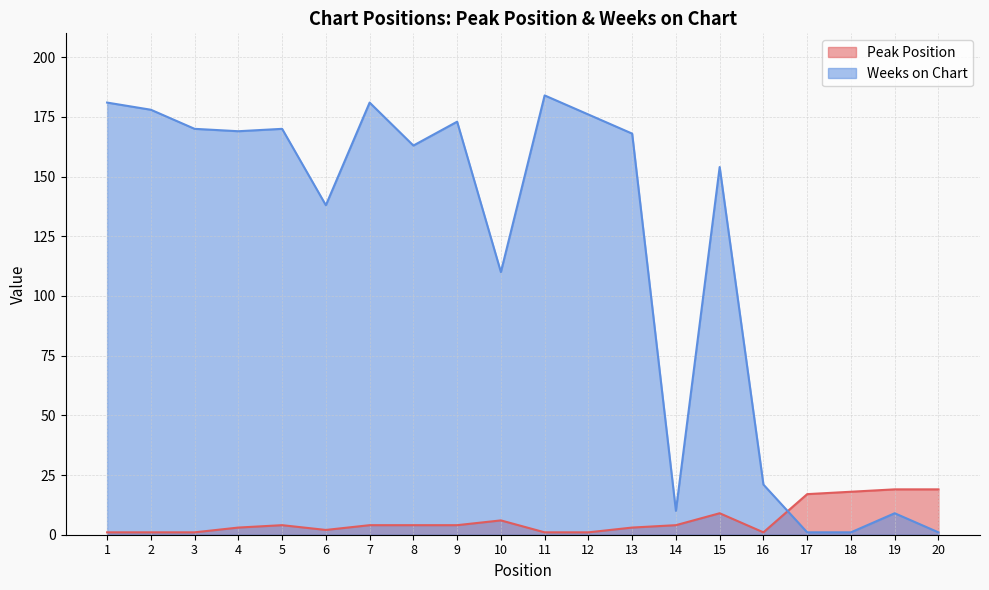

What is the value of the Peak Position point at the 11th from the left?

1